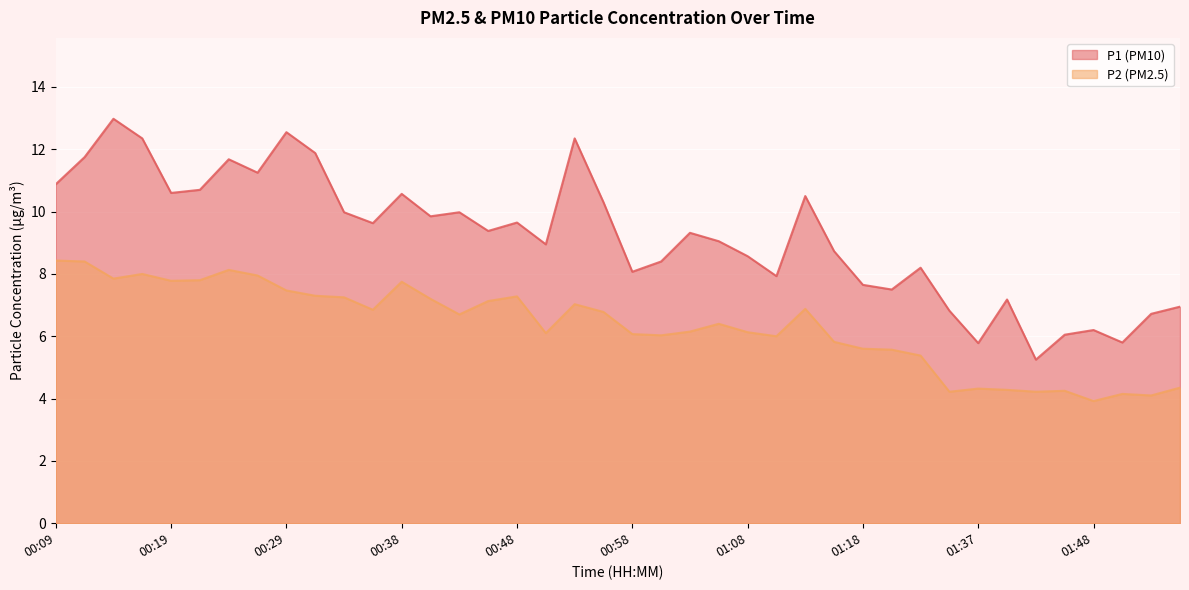

What is the average value of the P2 series?

6.3